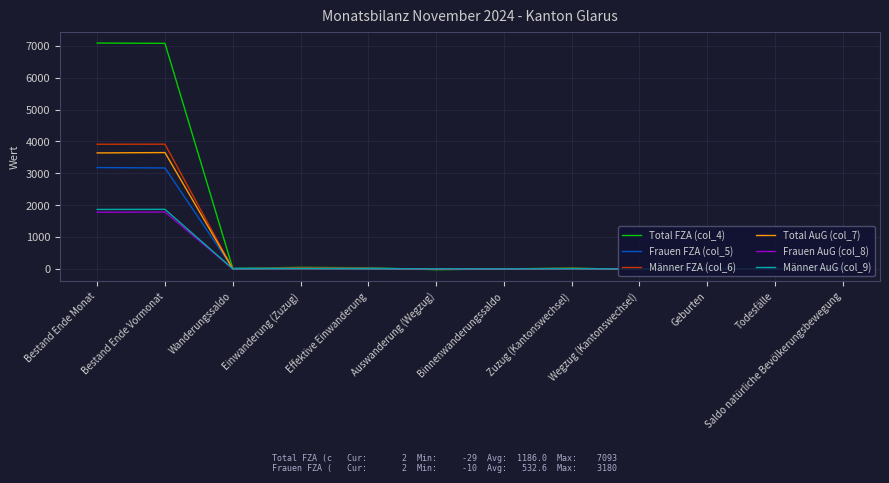

The value of Frauen AuG (col_8) at Todesfälle is 0. True or false?

True